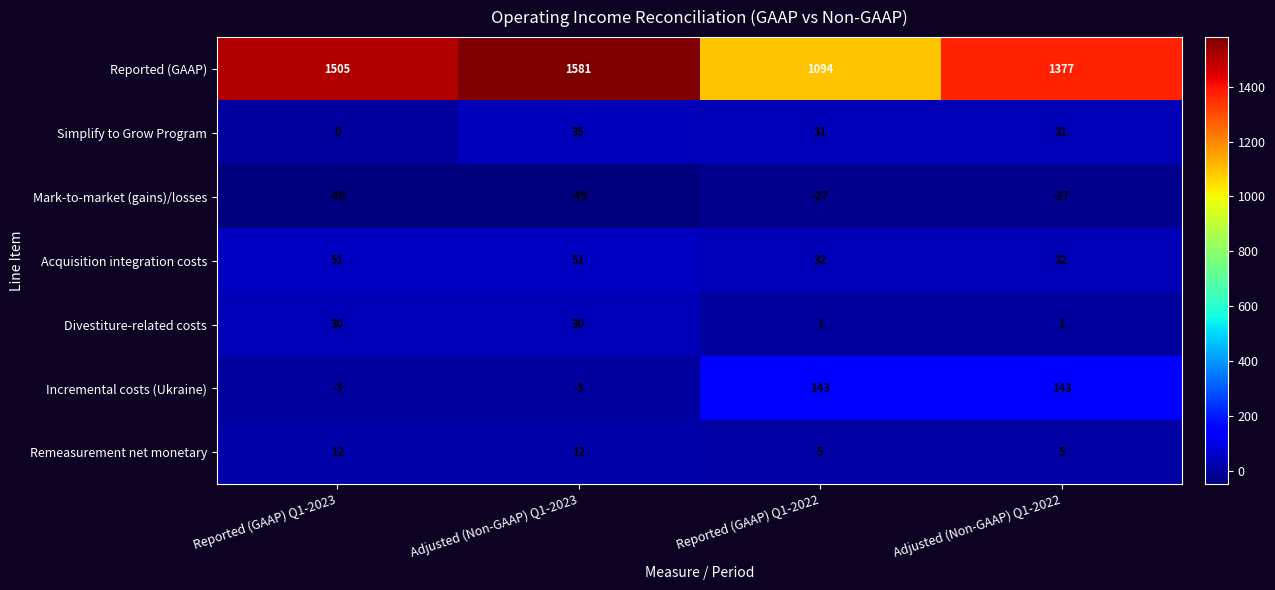

What is the sum of the Acquisition integration costs values at Adjusted (Non-GAAP) Q1-2023 and Reported (GAAP) Q1-2023?

102